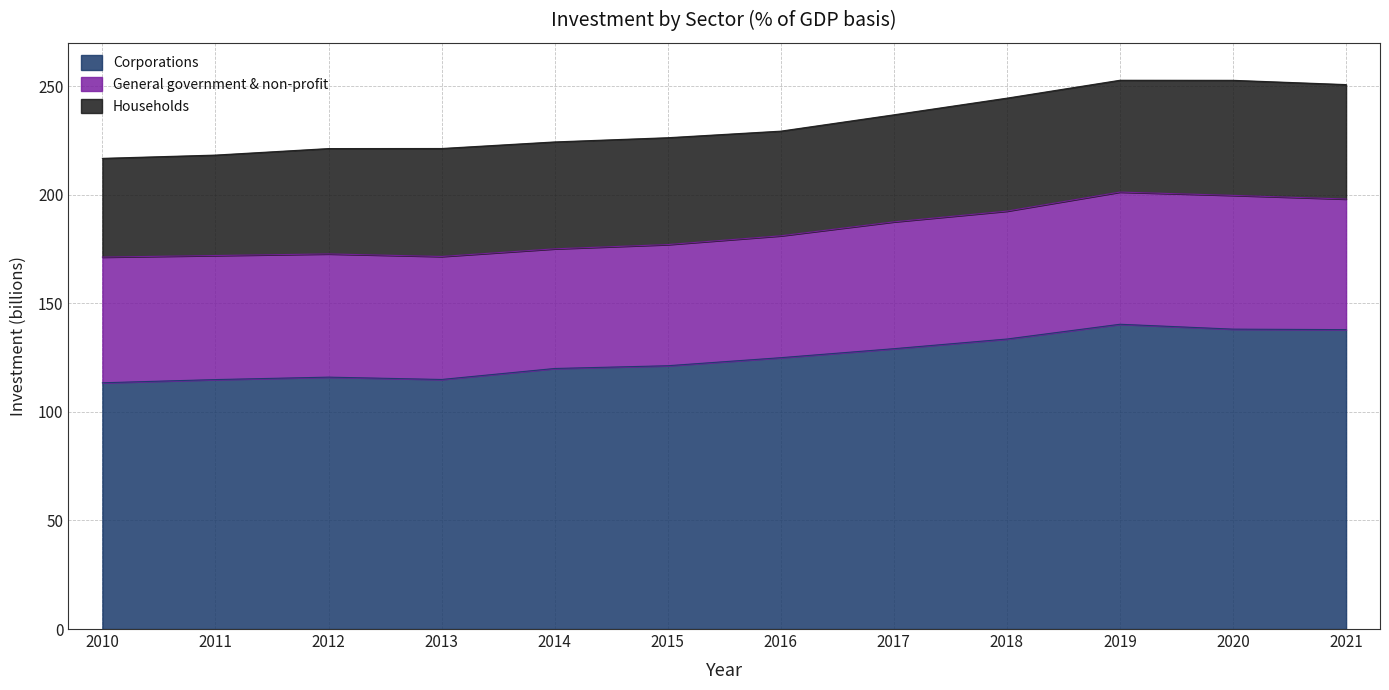

List the labels in order of General government & non-profit value, smallest first.

2014, 2015, 2016, 2013, 2012, 2011, 2010, 2017, 2018, 2021, 2019, 2020